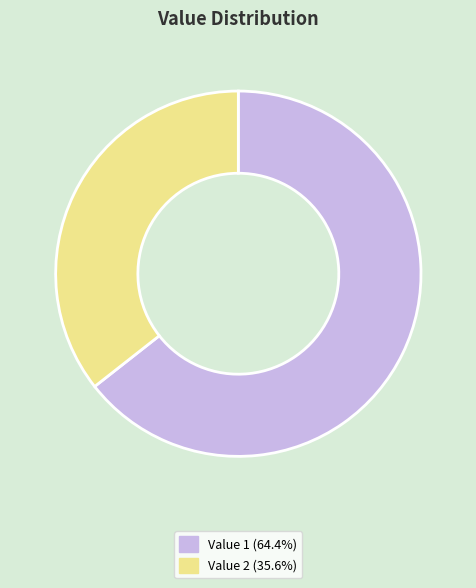

Do Value 1 (64.4%) and Value 2 (35.6%) together represent more than half of the pie?

Yes